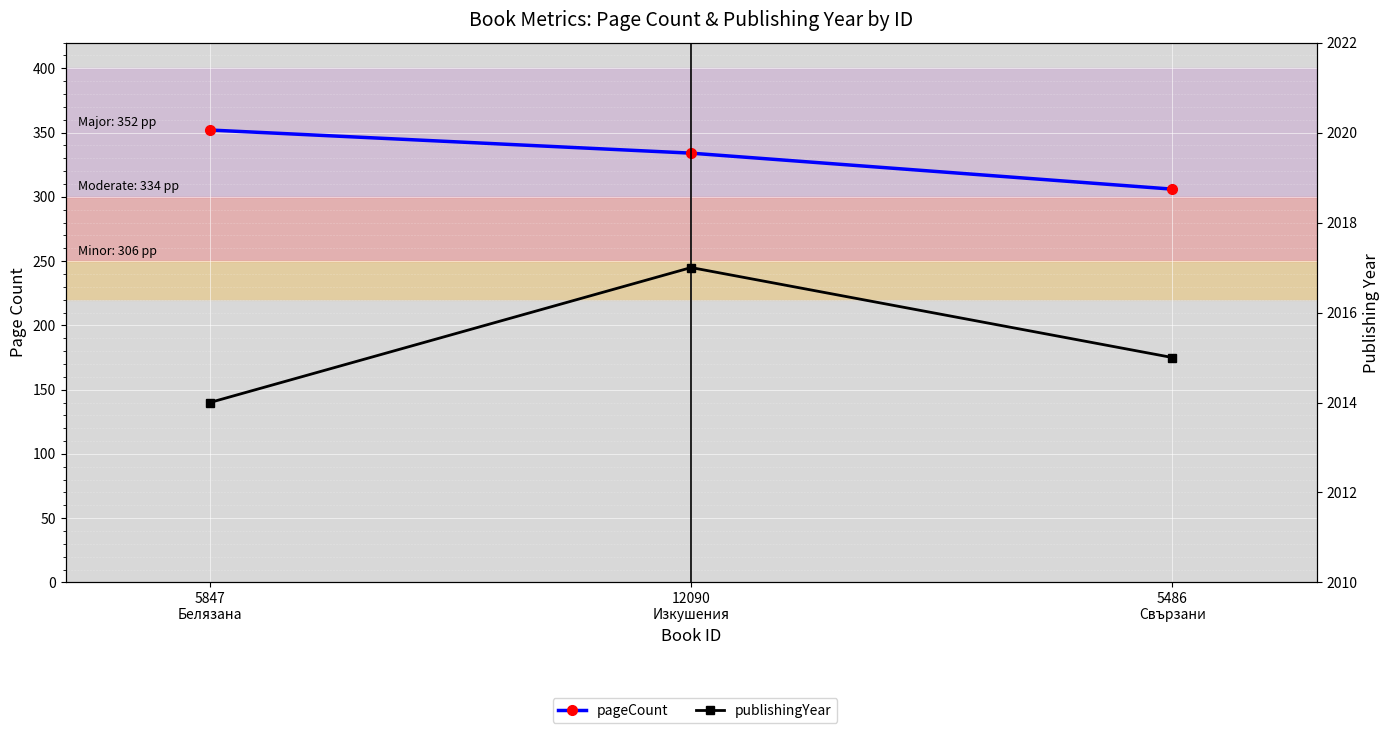

What is the label of the 1st point from the left?

5847
Белязана